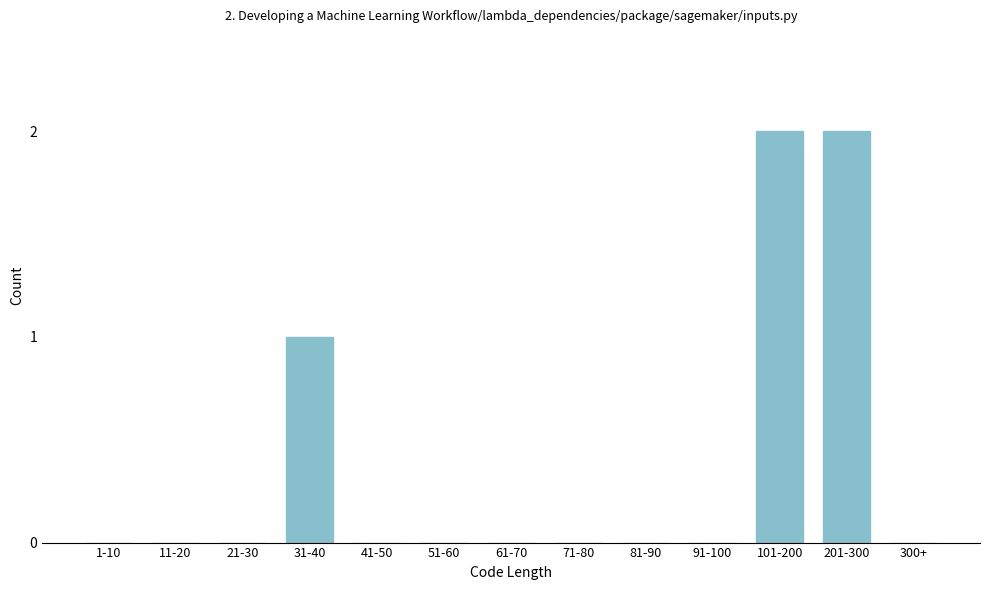

Reading left to right, extract all data points from this chart.

1-10=0	11-20=0	21-30=0	31-40=1	41-50=0	51-60=0	61-70=0	71-80=0	81-90=0	91-100=0	101-200=2	201-300=2	300+=0